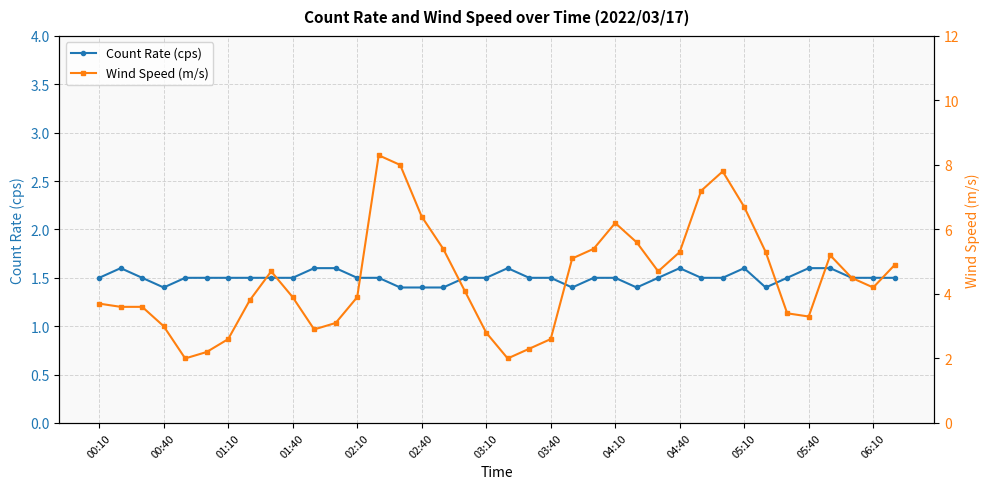

How many Count Rate (cps) values are between 1 and 2?

38